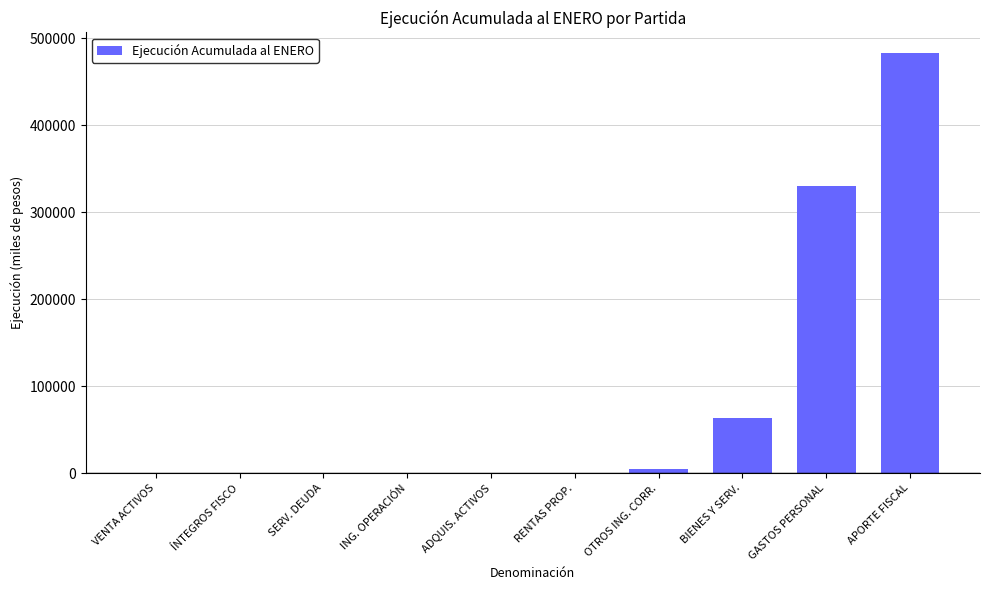

Is it true that the value at GASTOS PERSONAL is 330456?

True